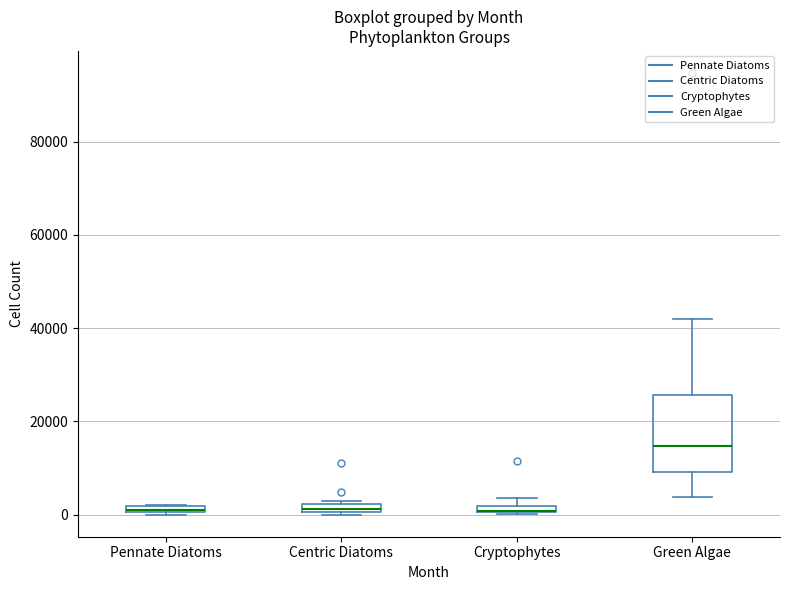

Which box is the tallest, from its lower edge to its upper edge?

Green Algae